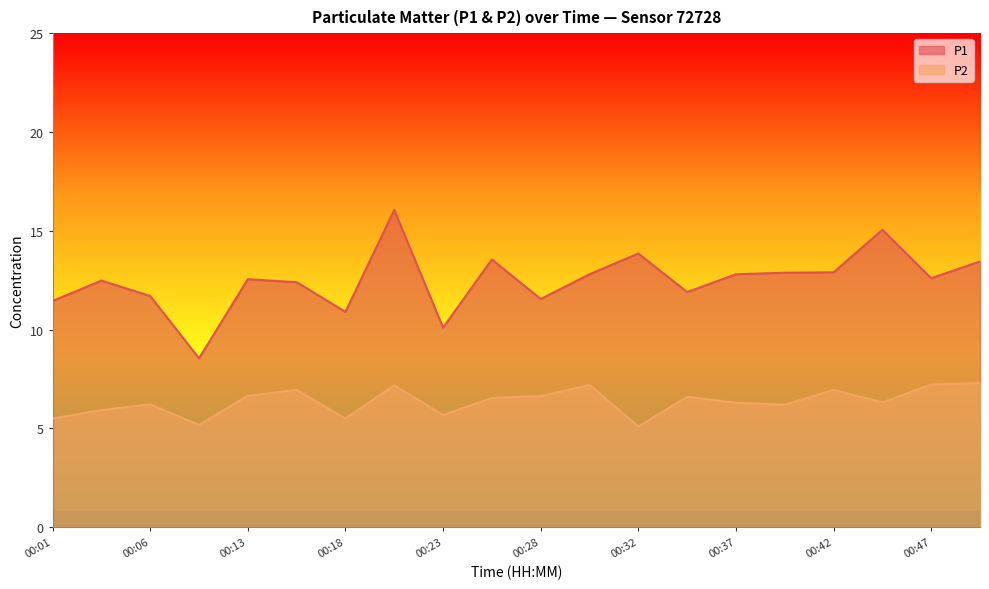

True or false: P2 and P1 intersect in this chart.

False